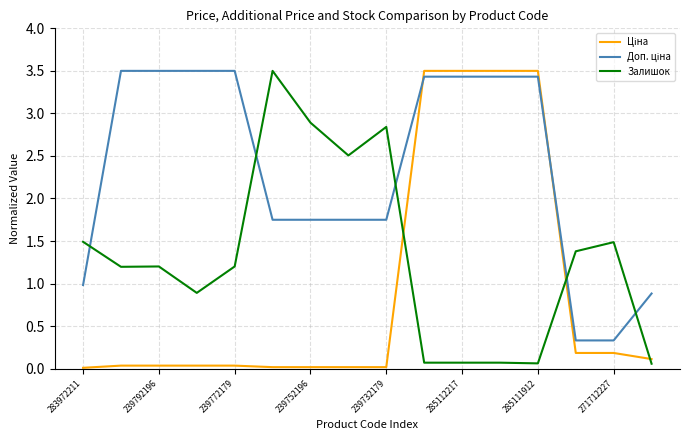

What is the maximum value shown in the chart?

3.5